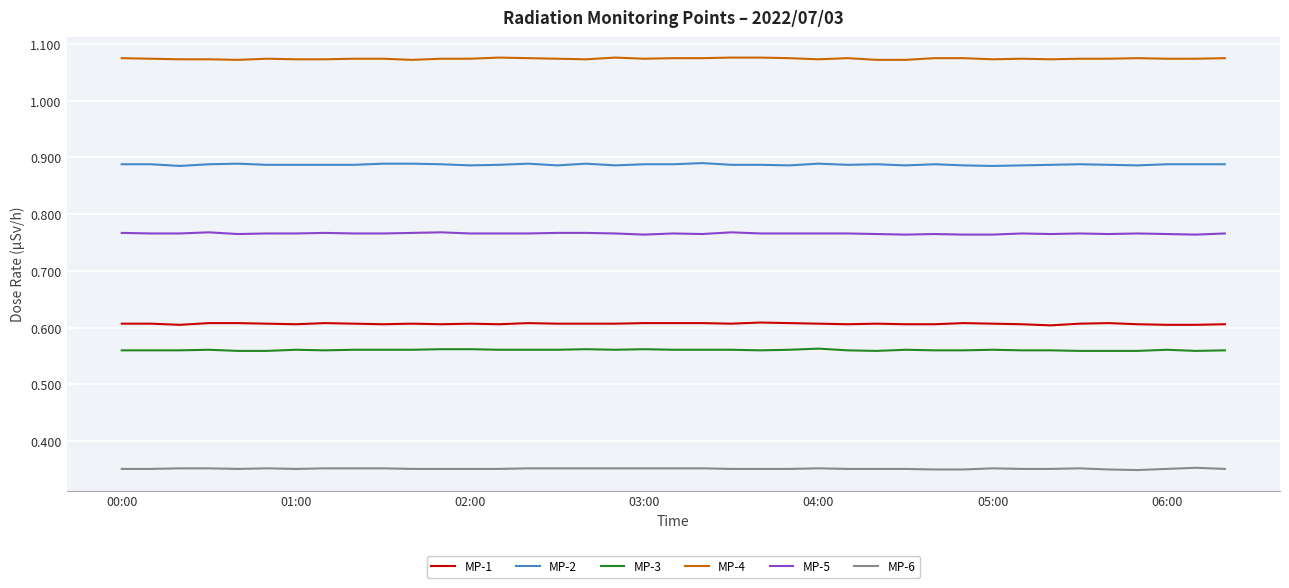

Which series has the largest total across all categories?

MP-4